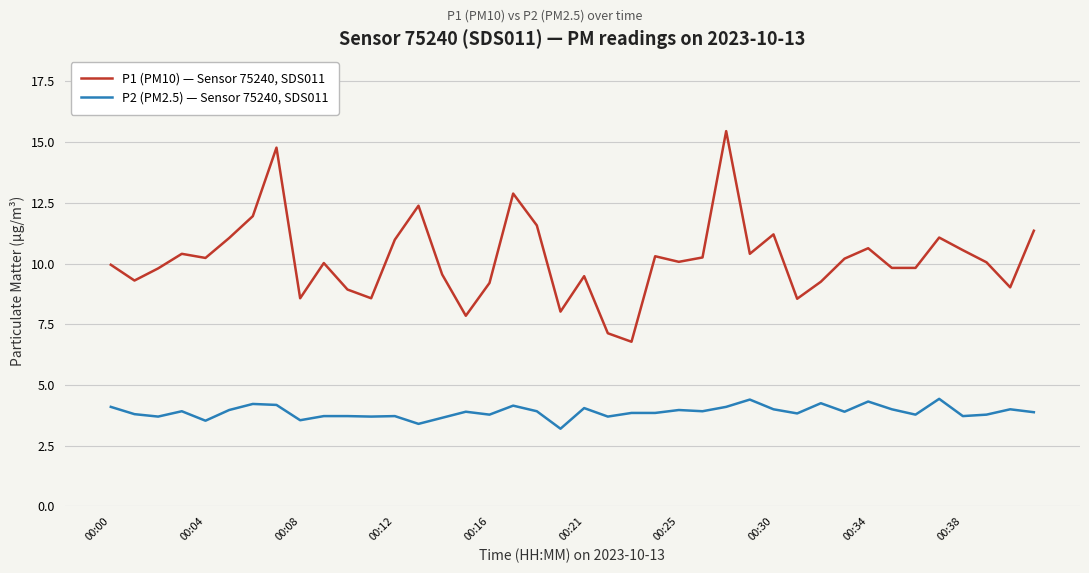

What is the difference between the maximum and minimum values in the P1 (PM10) — Sensor 75240, SDS011 series?

8.7